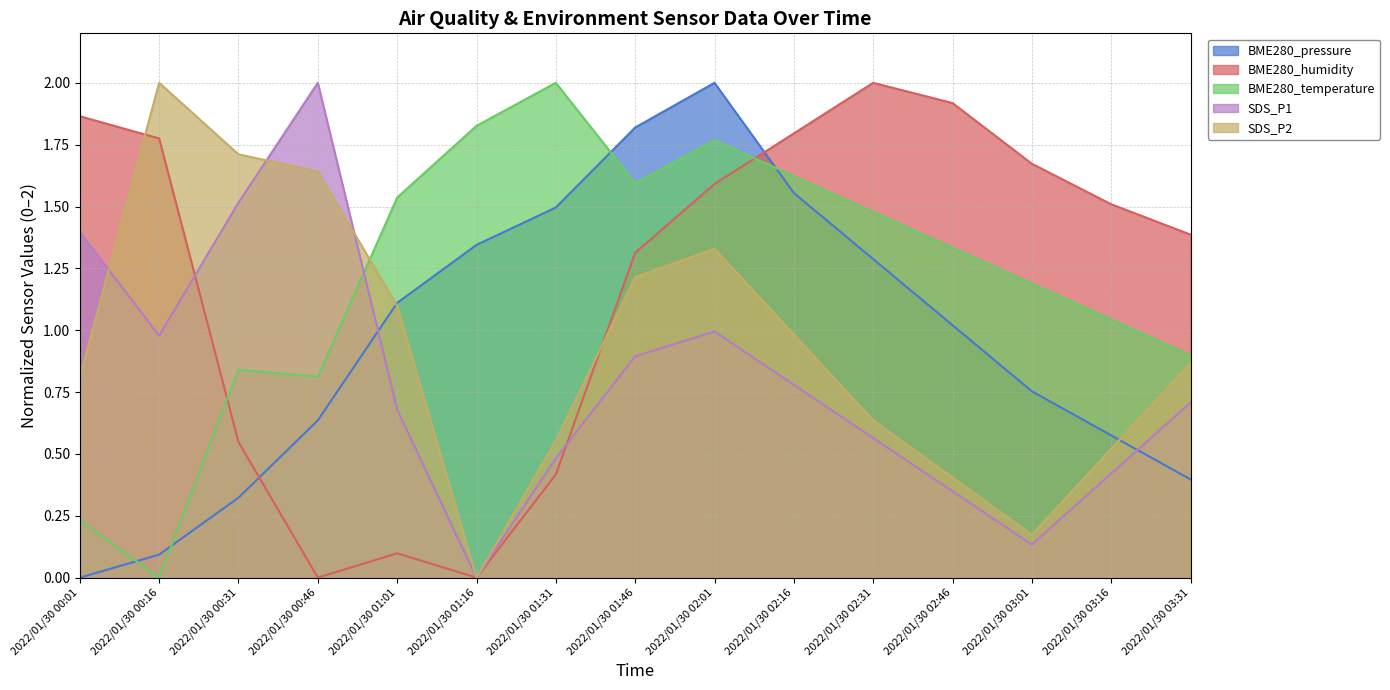

How many data points in SDS_P2 are above 0?

14